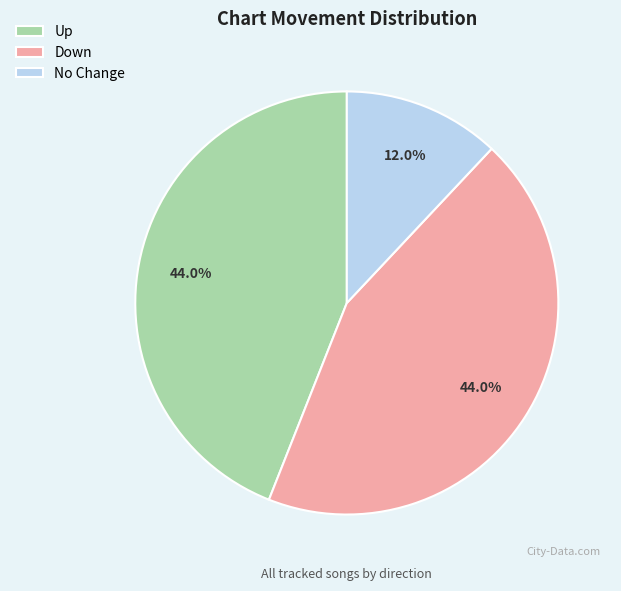

What percentage is NOT represented by No Change?

88.0%